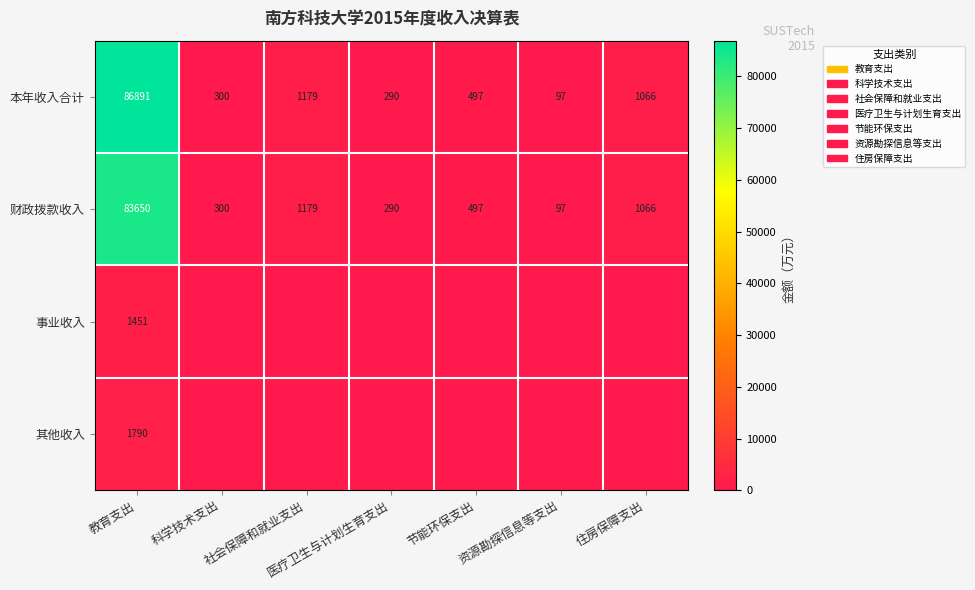

What is the spread (max minus min) of values at 节能环保支出?

497.4